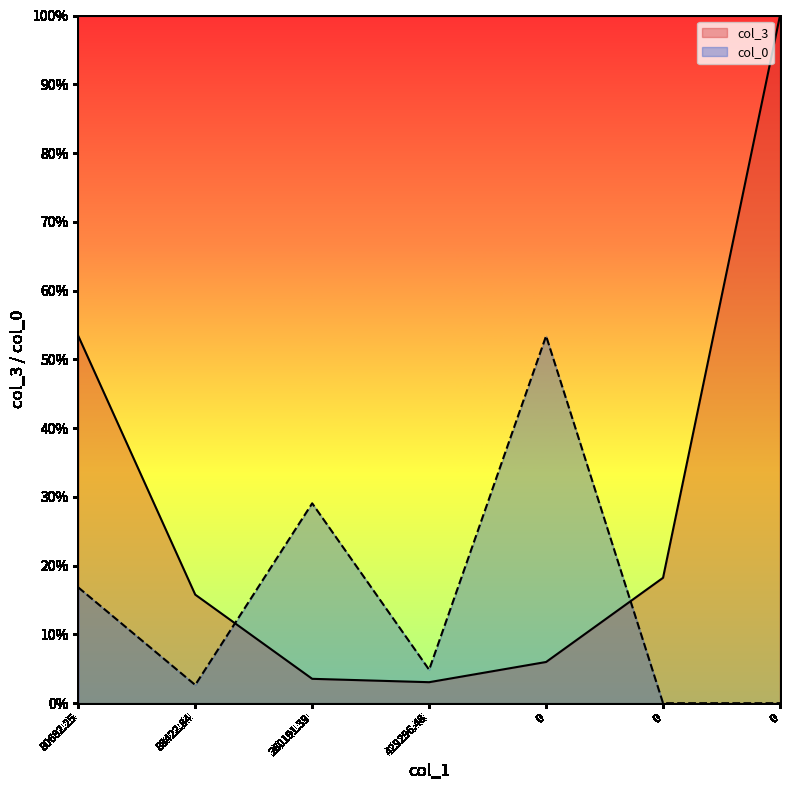

What are all the series names shown in the legend?

col_3, col_0